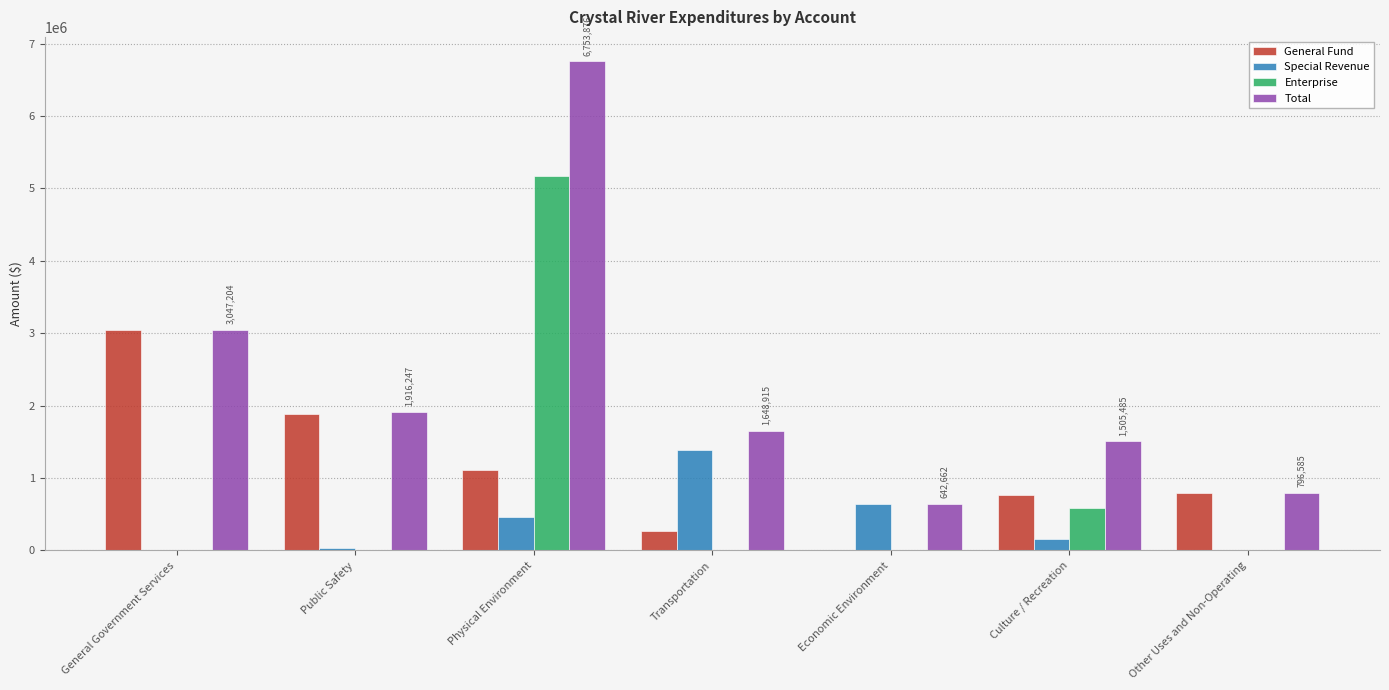

Is it true that Total equals 192728 at Other Uses and Non-Operating?

False